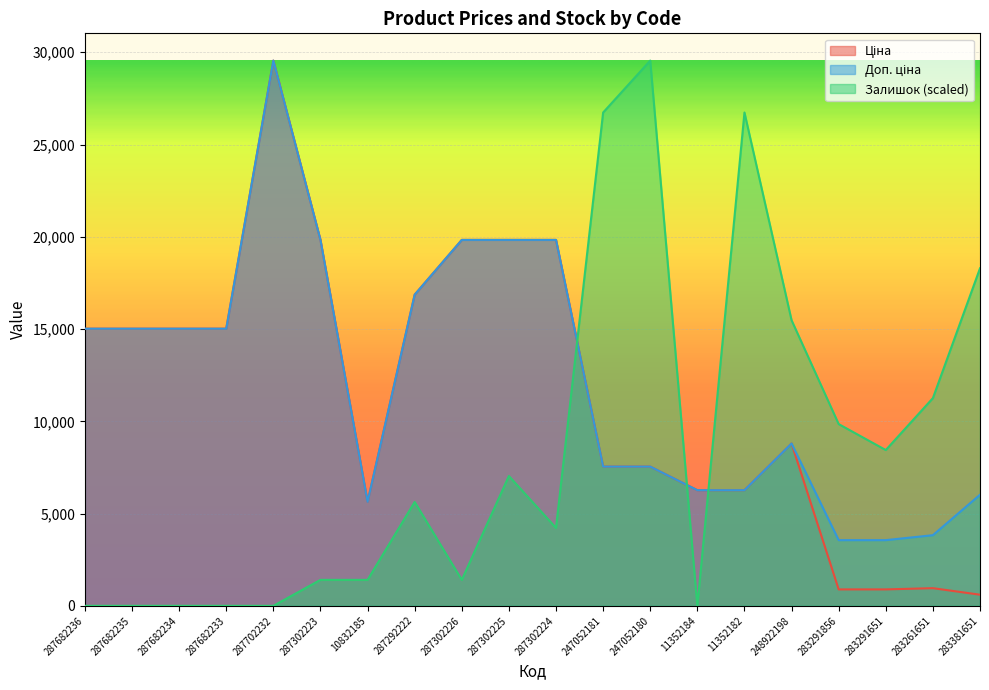

Reading left to right, transcribe all the data shown in this chart.

Ціна: 287682236=15019.2	287682235=15019.2	287682234=15019.2	287682233=15019.2	287702232=29548.9	287302223=19831.1	10832185=5636.0	287292222=16863.2	287302226=19831.1	287302225=19831.1	287302224=19831.1	247052181=7545.9	247052180=7545.9	11352184=6266.7	11352182=6266.7	248922198=8797.6	283291856=889.9	283291651=889.9	283261651=957.1	283381651=602.1
Доп. ціна: 287682236=15019.2	287682235=15019.2	287682234=15019.2	287682233=15019.2	287702232=29548.9	287302223=19831.1	10832185=5636.0	287292222=16863.2	287302226=19831.1	287302225=19831.1	287302224=19831.1	247052181=7545.9	247052180=7545.9	11352184=6266.7	11352182=6266.7	248922198=8797.6	283291856=3559.7	283291651=3559.7	283261651=3828.4	283381651=6020.8
Залишок: 287682236=0.0	287682235=0.0	287682234=0.0	287682233=0.0	287702232=0.0	287302223=1407.1	10832185=1407.1	287292222=5628.4	287302226=1407.1	287302225=7035.5	287302224=4221.3	247052181=26734.8	247052180=29548.9	11352184=0.0	11352182=26734.8	248922198=15478.0	283291856=9849.6	283291651=8442.6	283261651=11256.7	283381651=18292.2